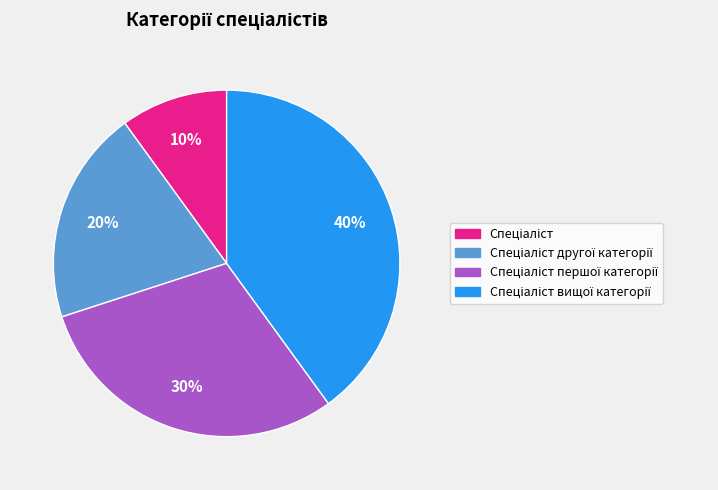

Is there a majority slice in this chart?

No